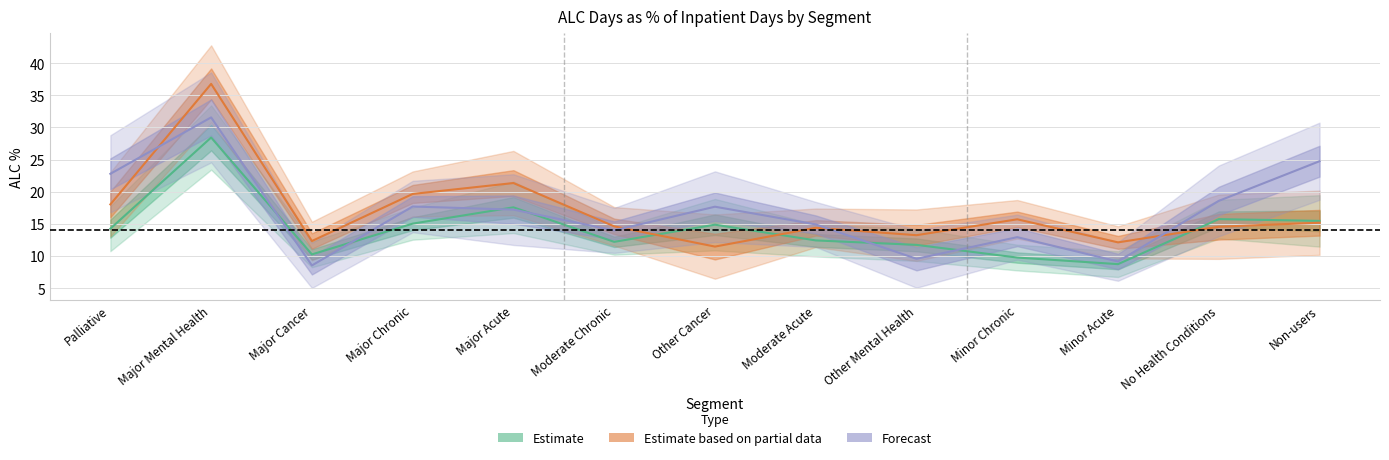

How many lines are shown in the chart?

3